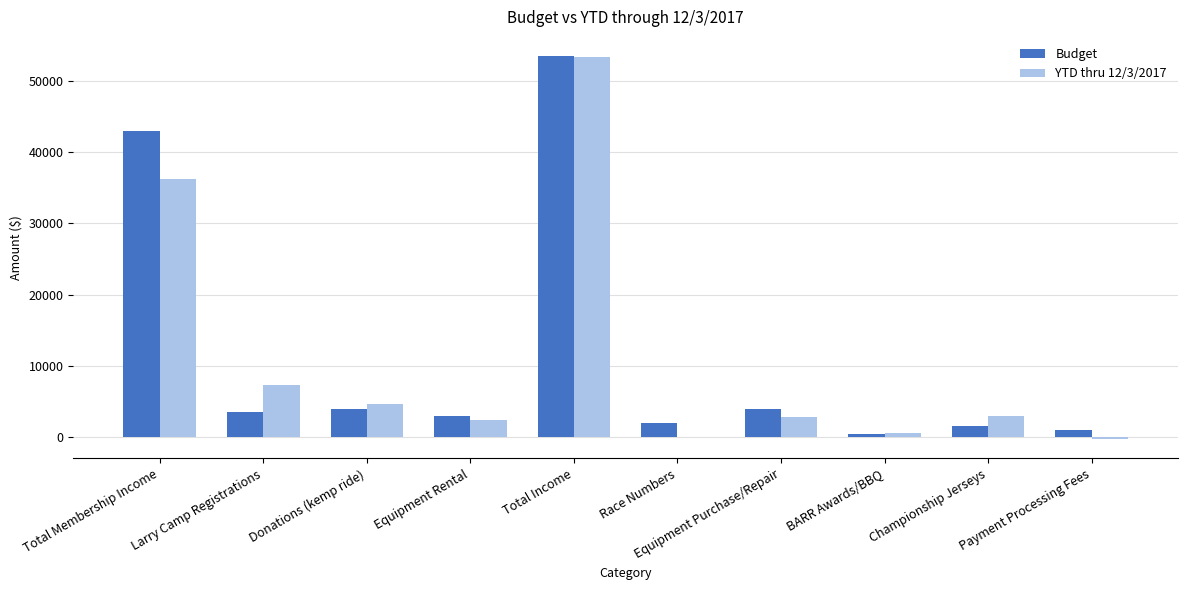

At which label is Budget closest to 27000?

Total Membership Income